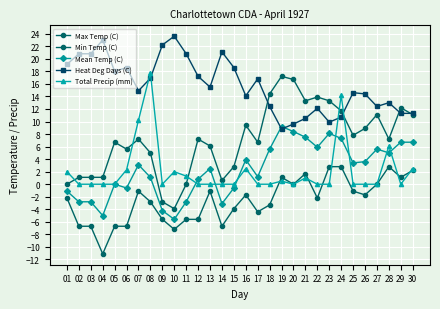

How many lines are shown in the chart?

5